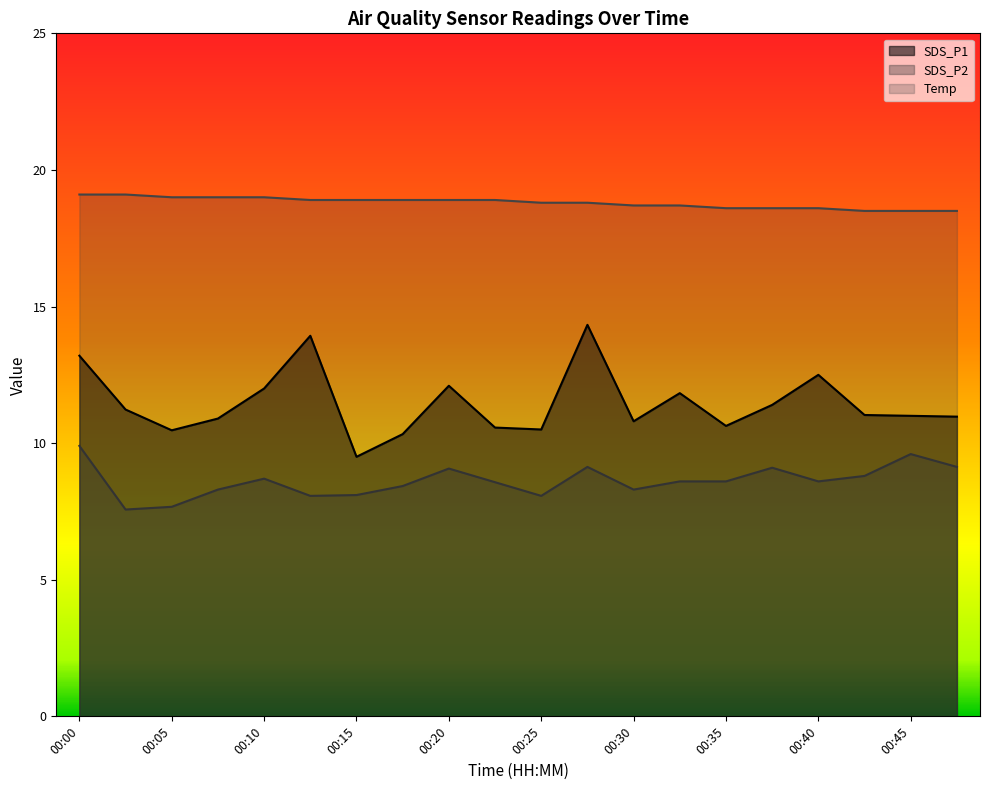

At 00:23, list the series in order from smallest to largest.

SDS_P2, SDS_P1, Temp